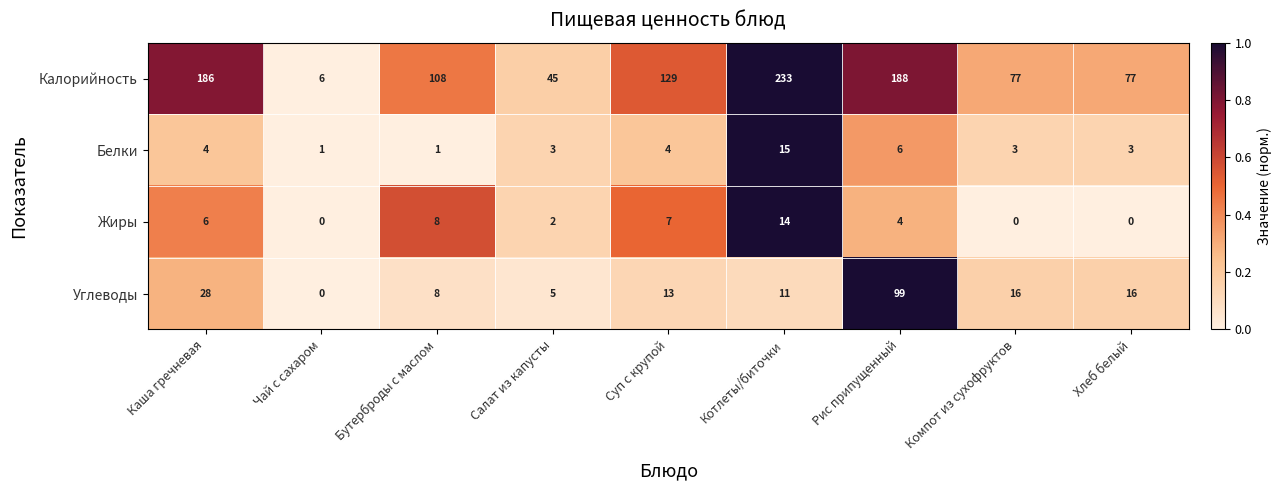

True or false: Углеводы has a value of 4 at Бутерброды с маслом.

False